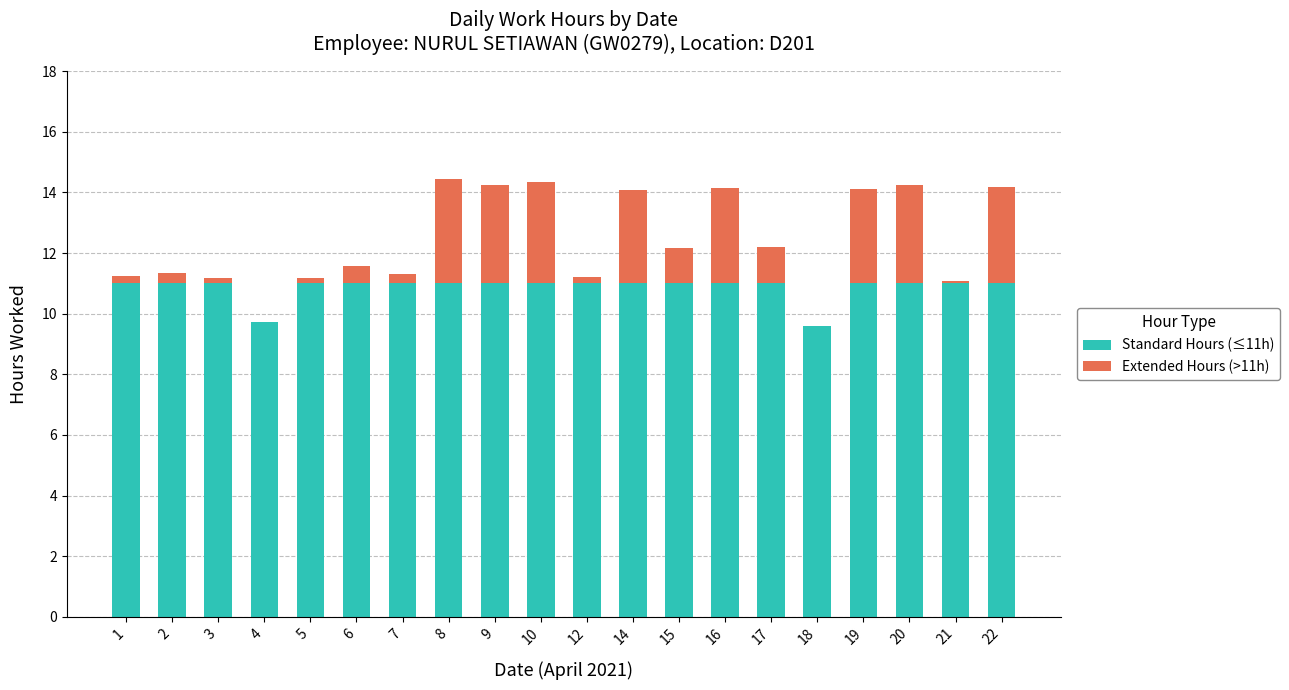

The value of Standard Hours (≤11h) at 6 is 18.1. True or false?

False